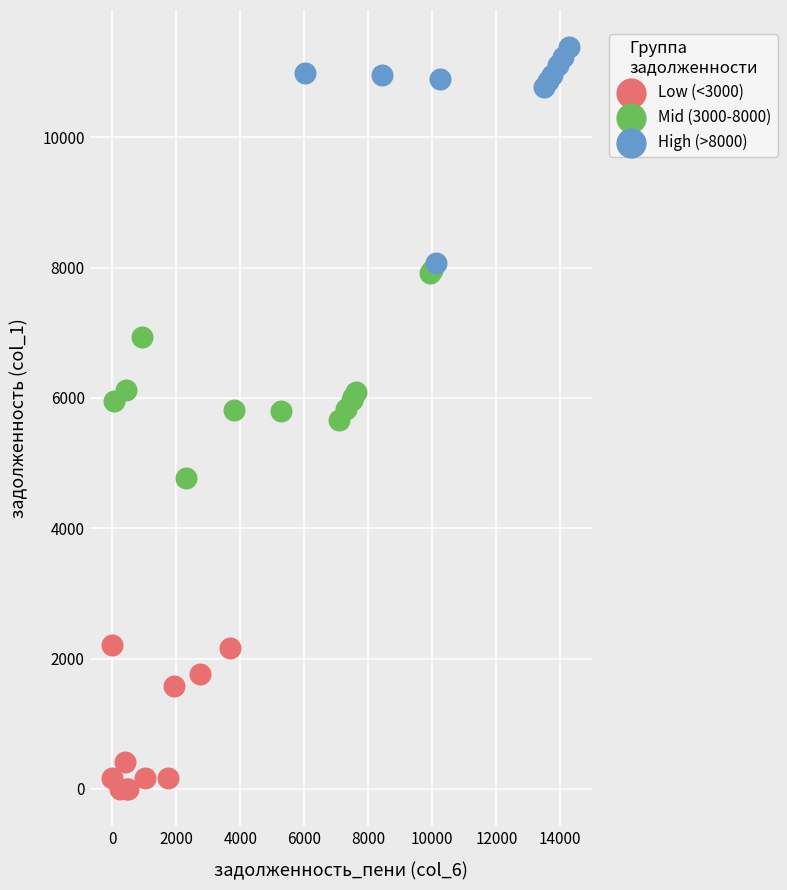

Which series contains the lowest Y value?

Low (<3000)